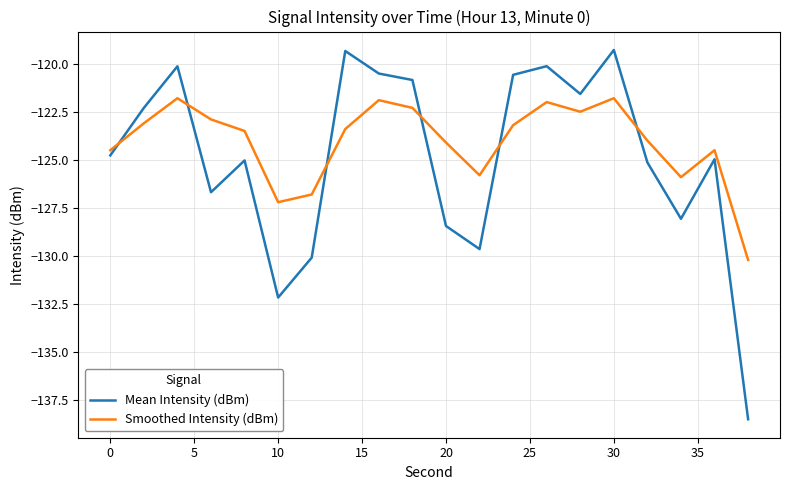

Is this an area chart (filled region under the line)?

No